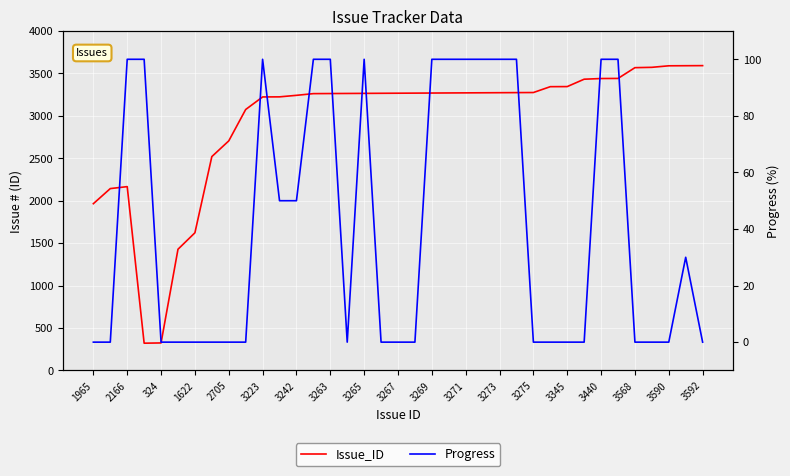

What are all the series names shown in the legend?

Issue_ID, Progress